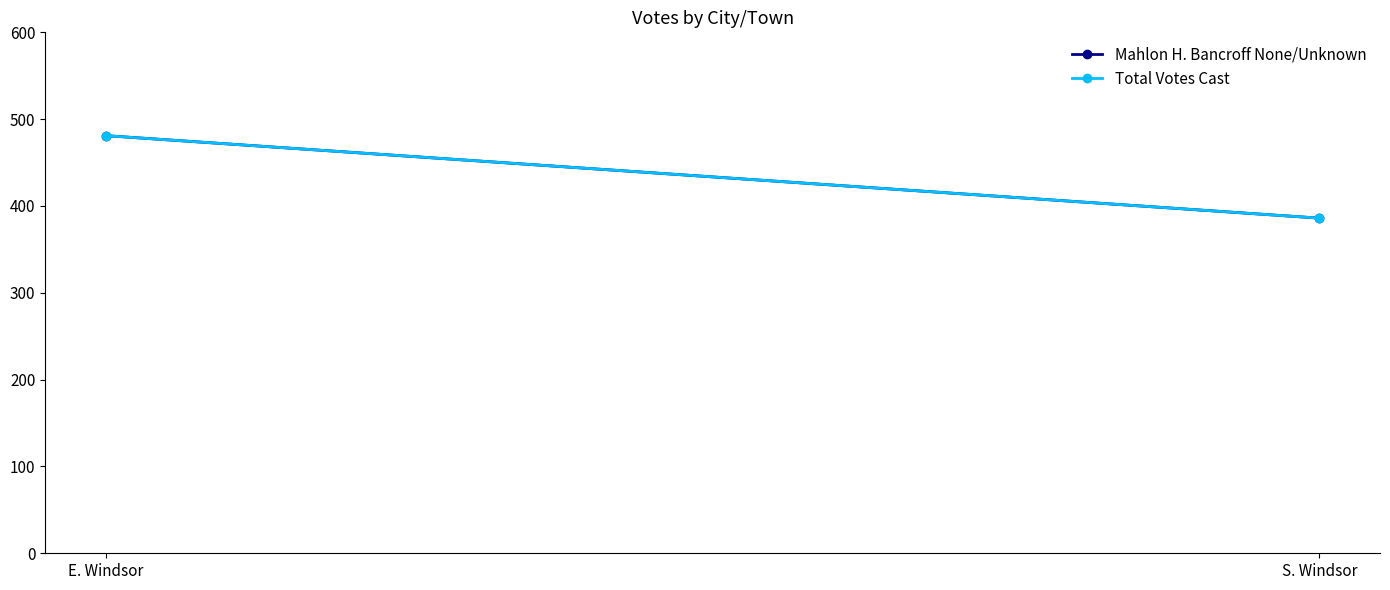

Reading left to right, transcribe all the data shown in this chart.

Mahlon H. Bancroff None/Unknown: E. Windsor=481	S. Windsor=386
Total Votes Cast: E. Windsor=481	S. Windsor=386